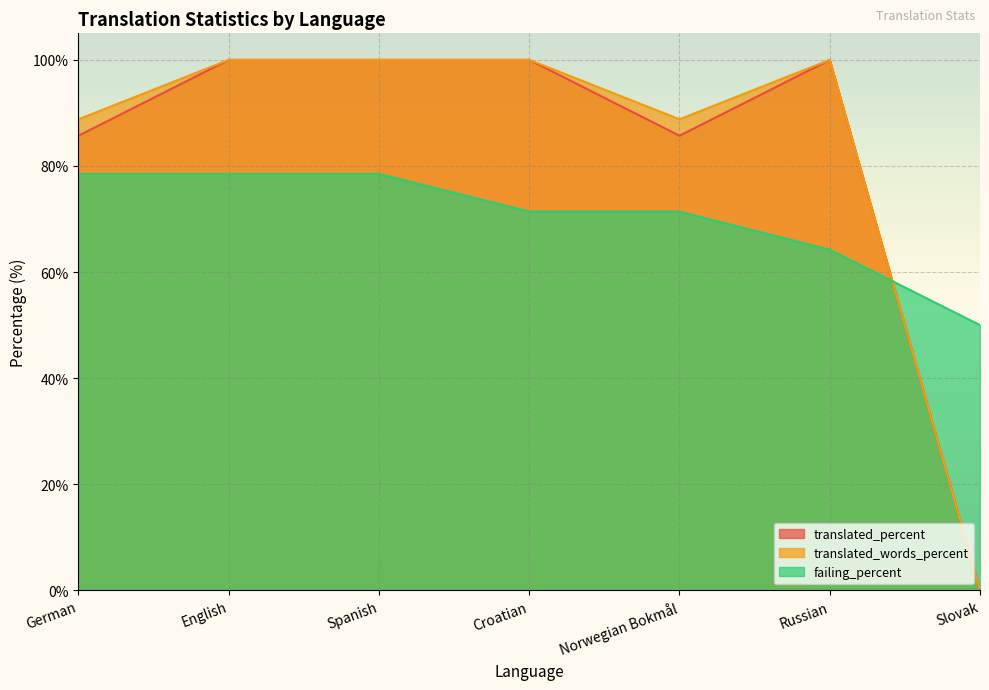

At which category is the sum across all series the highest?

English